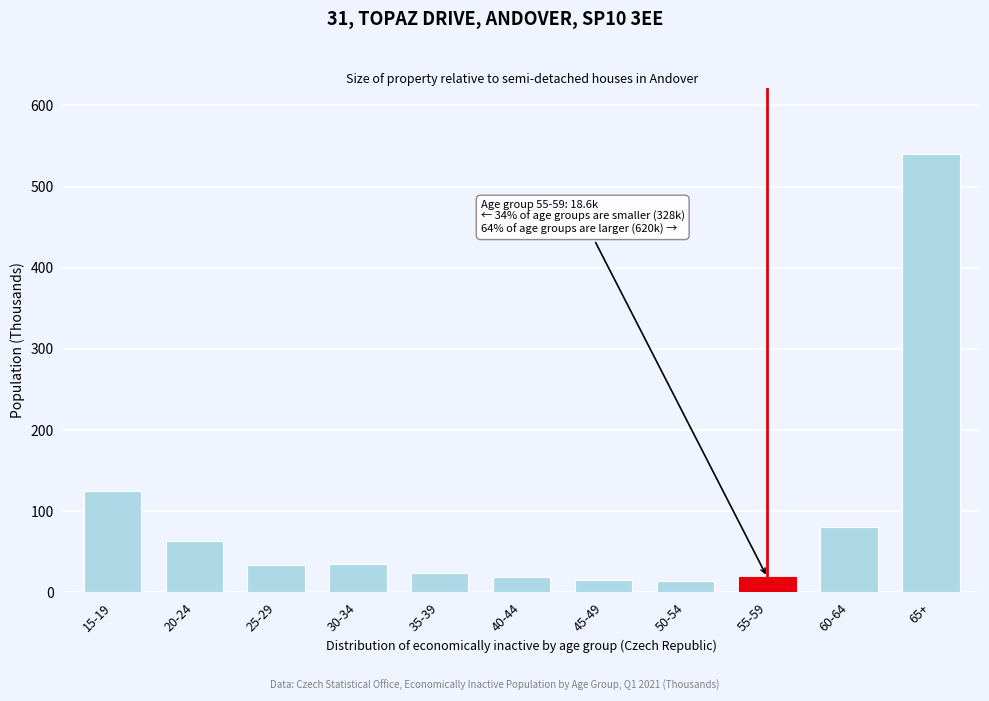

At which label is the value closest to 277?

15-19